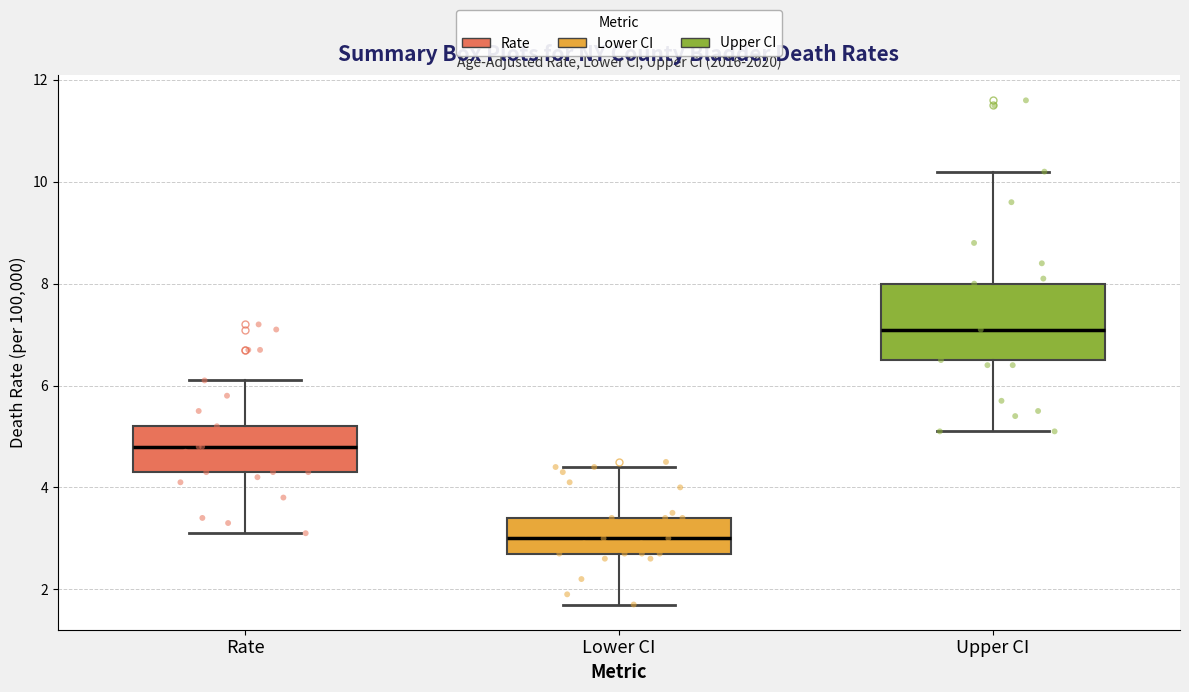

Reading left to right, transcribe this box plot: for each box, give where its median line is, the range the box spans, and where its two whiskers end, as read against the y-axis. The values are not printed on the chart, so give them approximately, as read against the axis.

Rate: median 4.8, box 4.4 to 5.2, whiskers 3.2 to 6.2
Lower CI: median 3.0, box 2.8 to 3.4, whiskers 1.8 to 4.4
Upper CI: median 7.2, box 6.6 to 8.0, whiskers 5.2 to 10.2